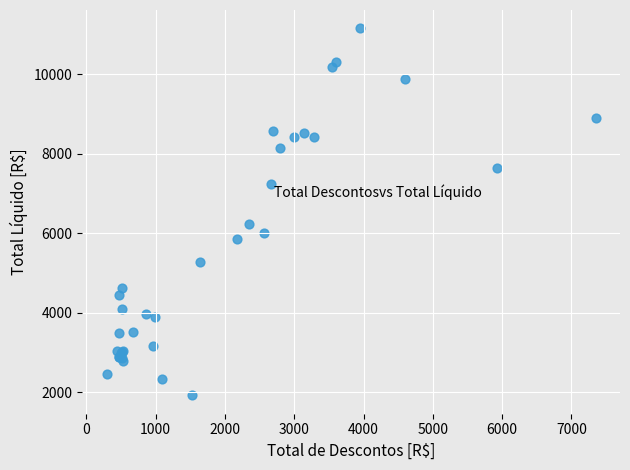

What Y value in the scatter plot is closest to 6540?

6225.9